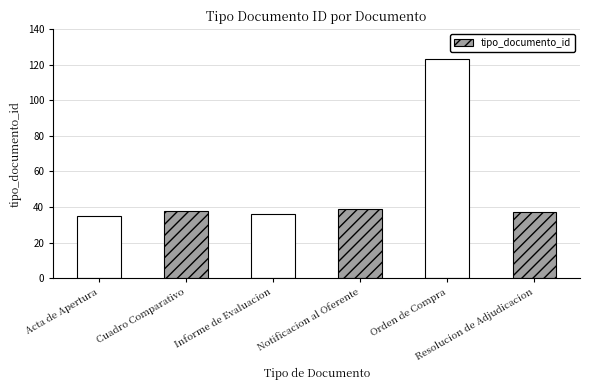

What is the minimum value shown in the chart?

35